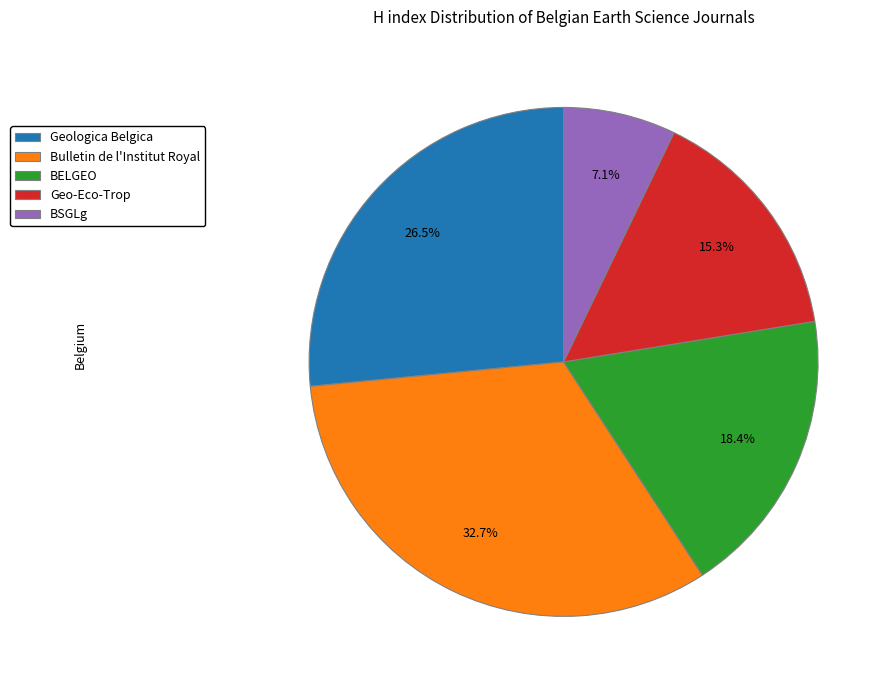

Rank the categories by value from highest to lowest.

Bulletin de l'Institut Royal, Geologica Belgica, BELGEO, Geo-Eco-Trop, BSGLg